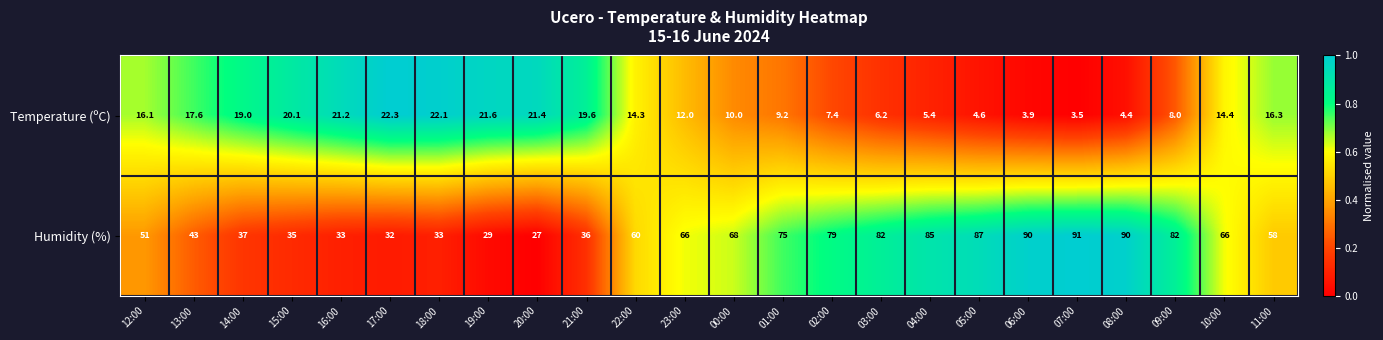

Which label corresponds to the smallest value in the chart?

07:00